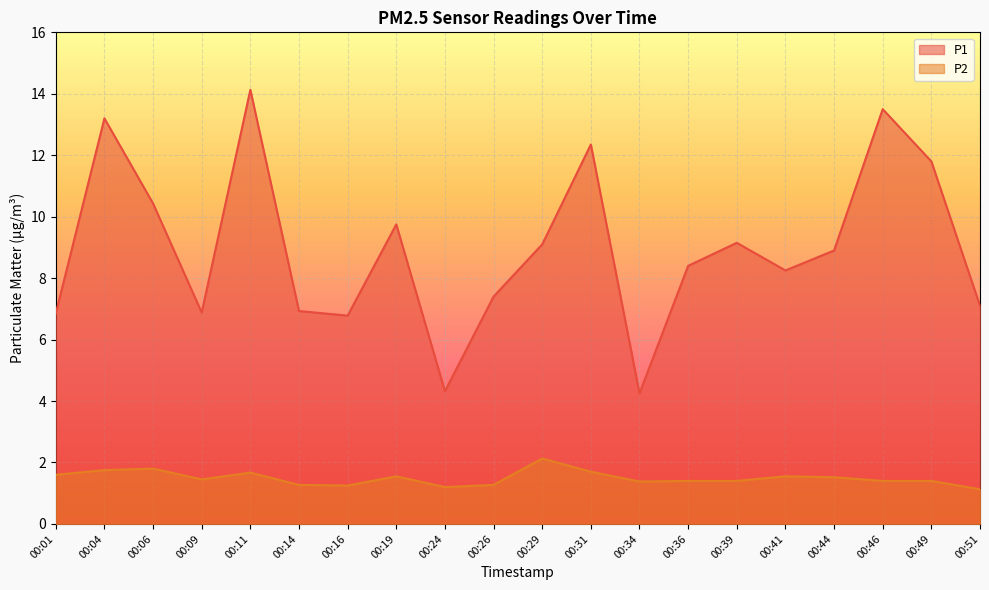

In P1, how many points are lower than both neighbors (excluding endpoints)?

5